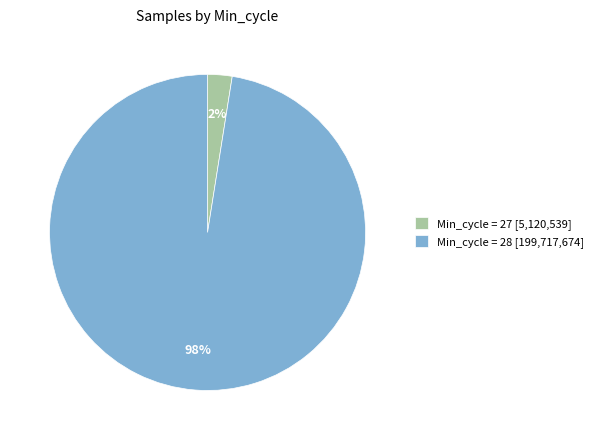

What is the smallest slice in the pie chart?

Min_cycle = 27 [5,120,539]